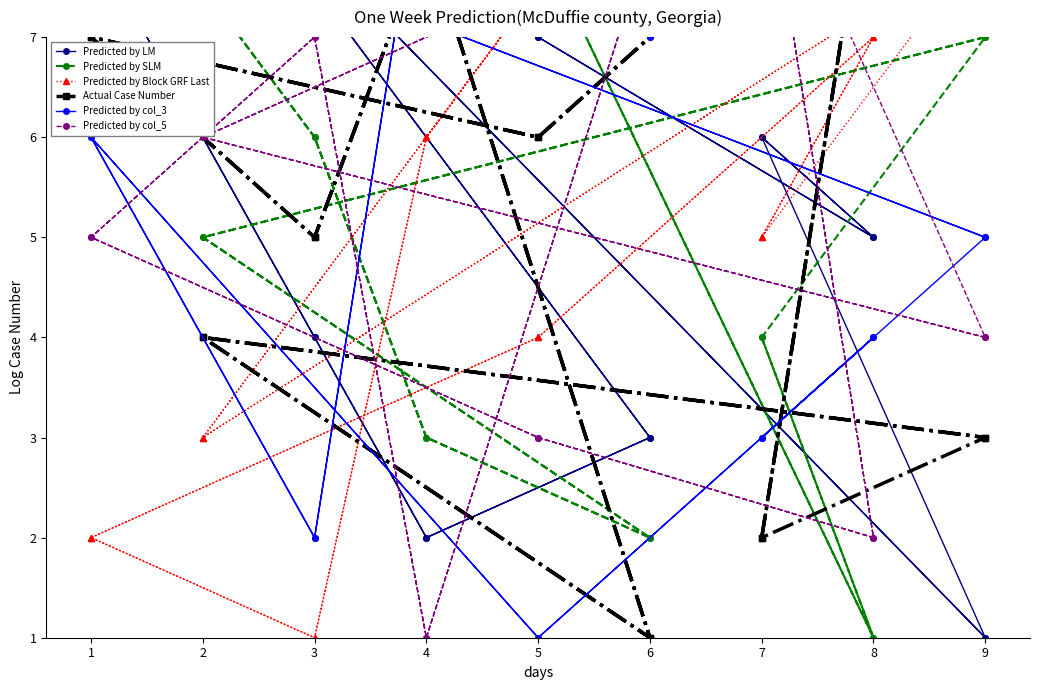

Which category has the highest value across all series?

2